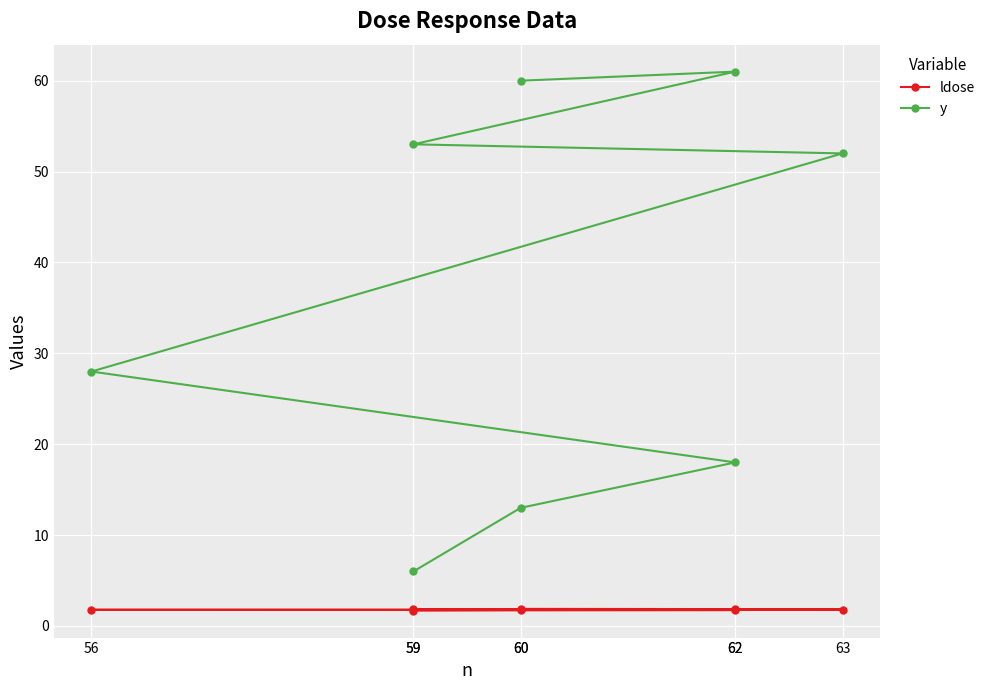

Reading left to right, extract all data points from this chart.

ldose: 59=1.7	60=1.7	62=1.8	56=1.8	63=1.8	59=1.8	62=1.9	60=1.9
y: 59=6.0	60=13.0	62=18.0	56=28.0	63=52.0	59=53.0	62=61.0	60=60.0